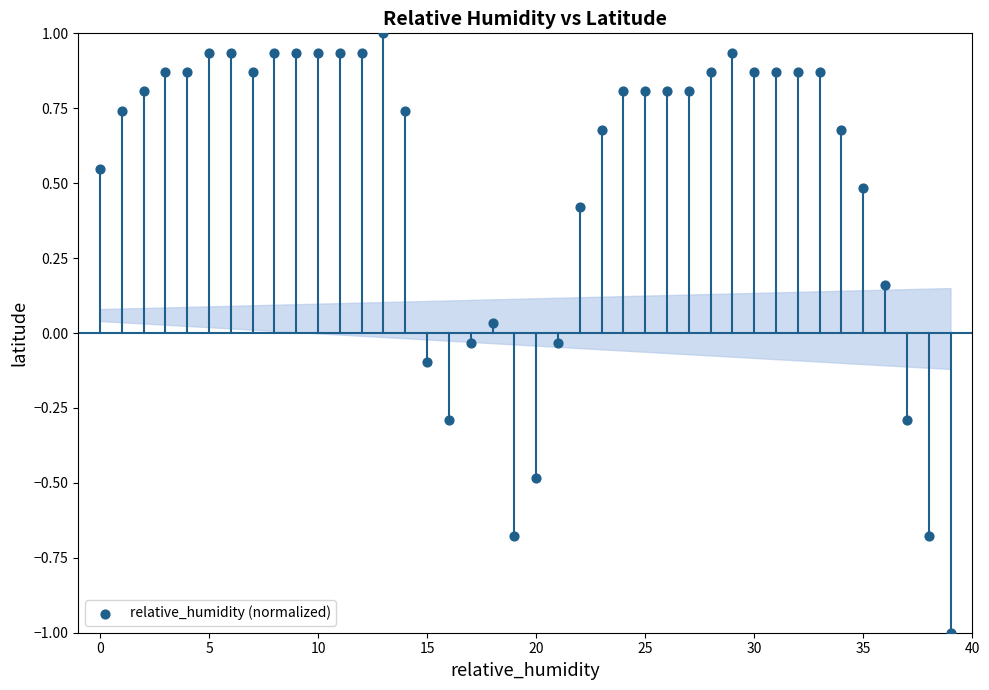

What is the range of Y values (max minus min)?

2.0